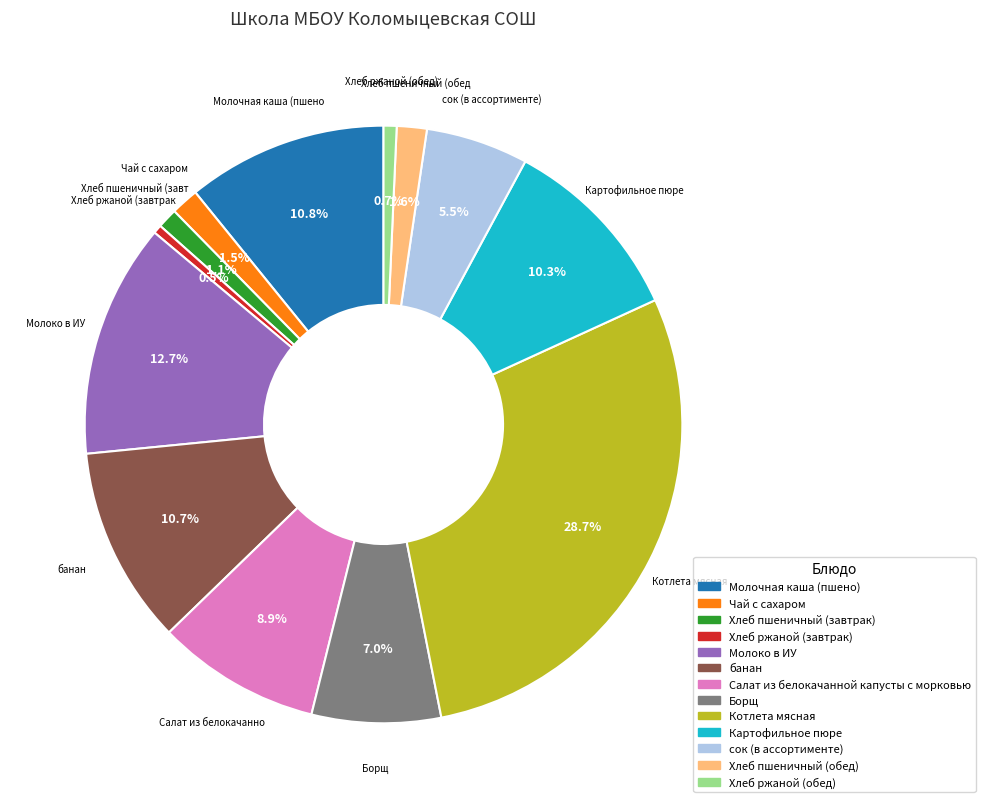

What is the total percentage of Молоко в ИУ and Хлеб ржаной (обед)?

13.4%